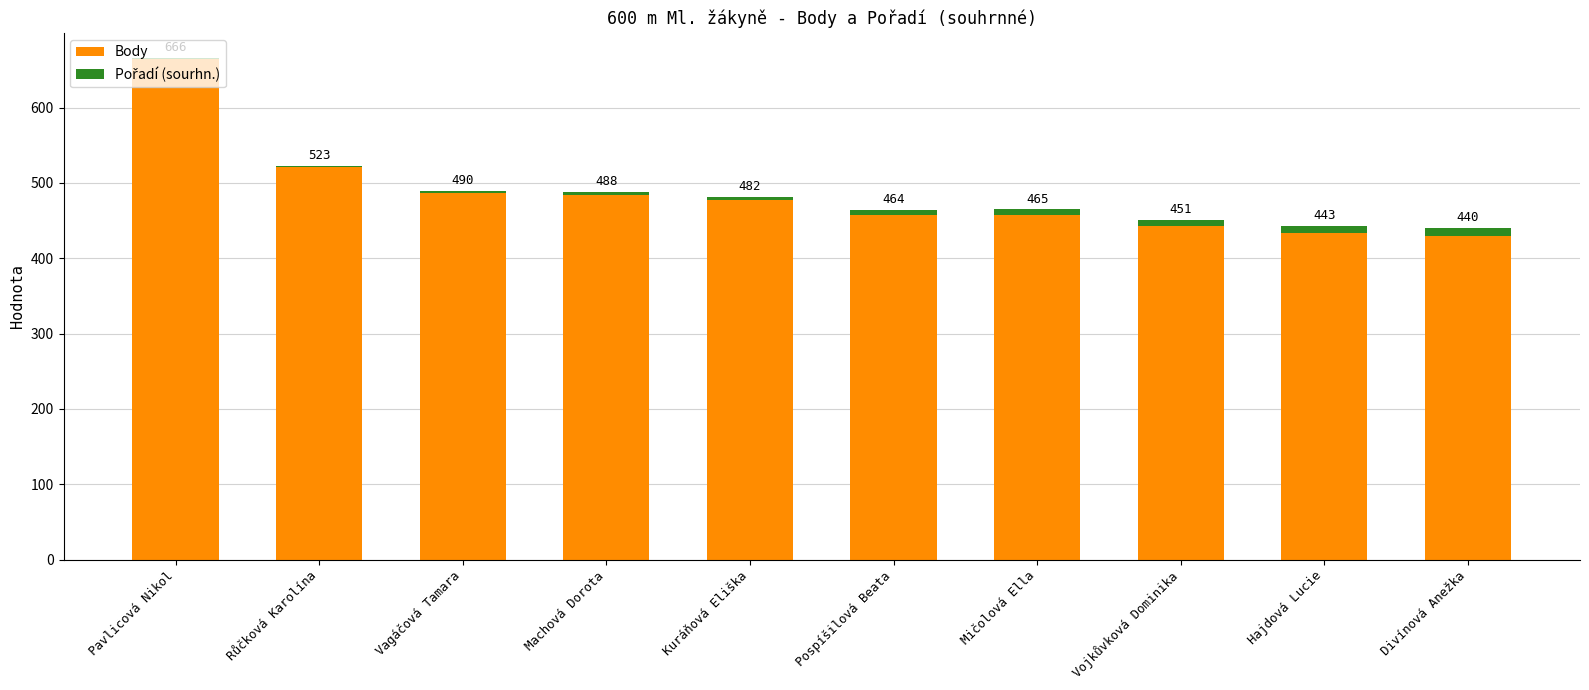

Are the bars horizontal?

No